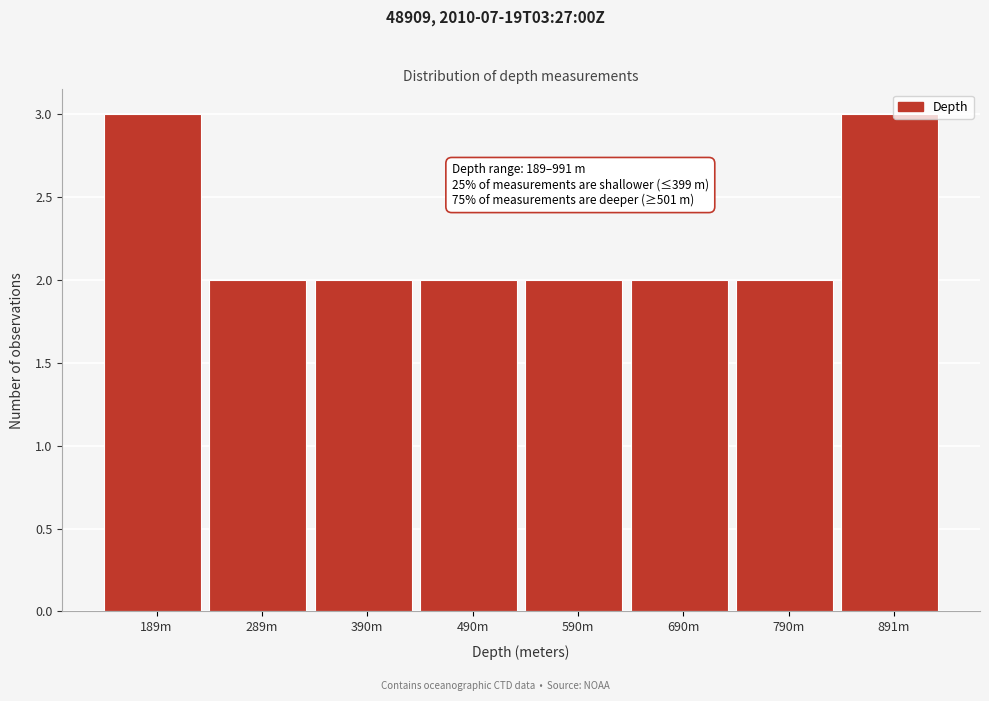

Reading right to left, what are all the values shown in this chart?

3	2	2	2	2	2	2	3